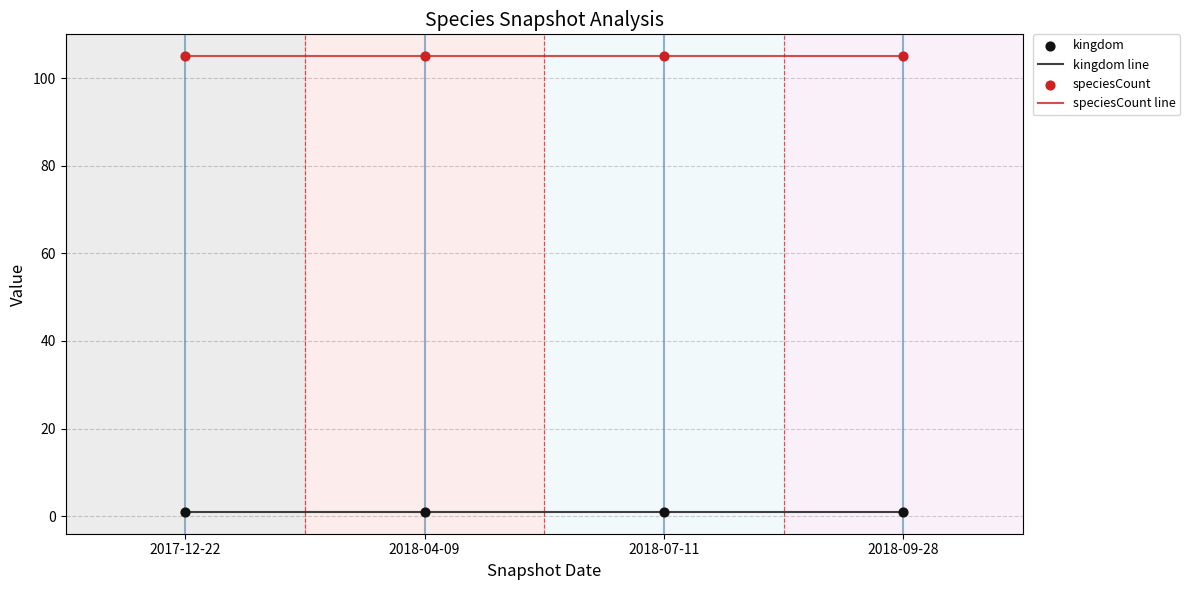

Is the value of kingdom line at 2018-09-28 greater than the value of speciesCount line at 2018-04-09?

No